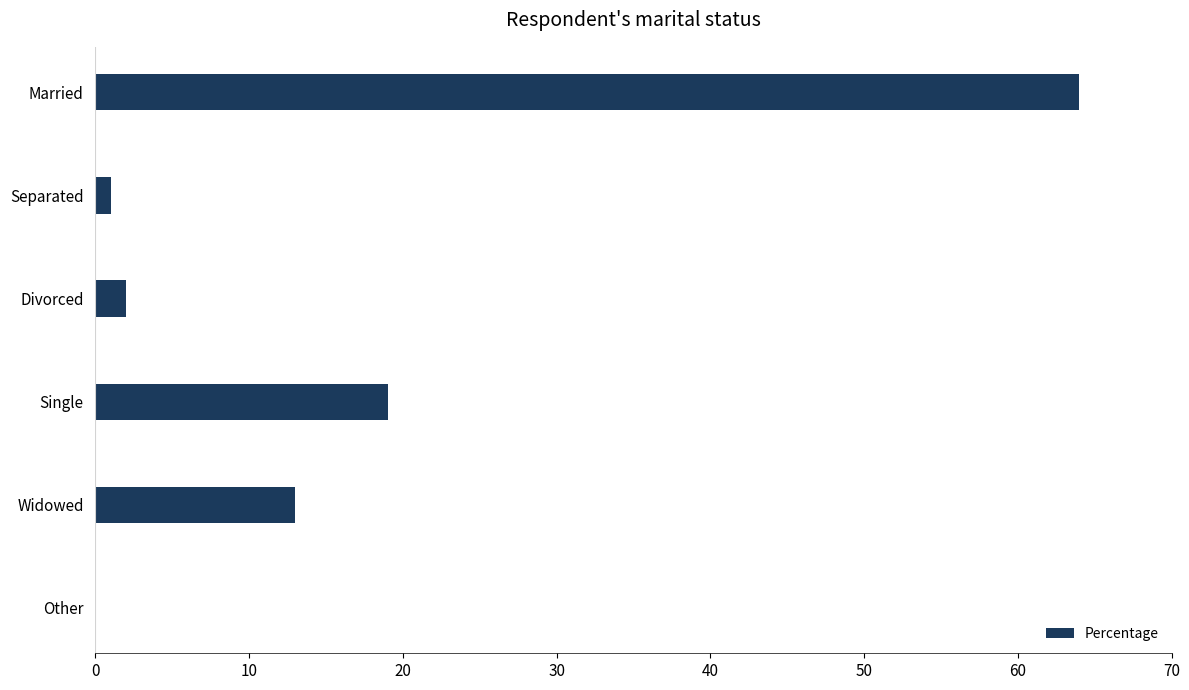

Does the chart contain stacked bars?

No